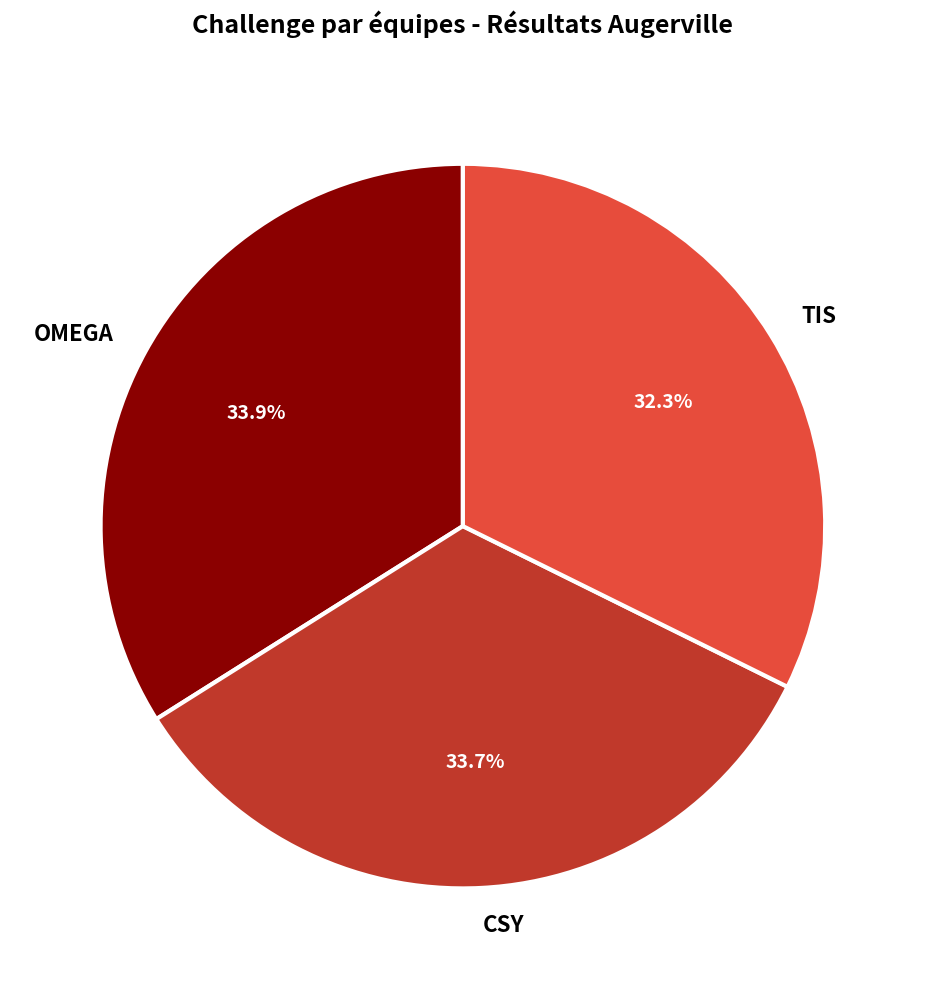

To the nearest percent, what percentage of the pie is CSY?

34%